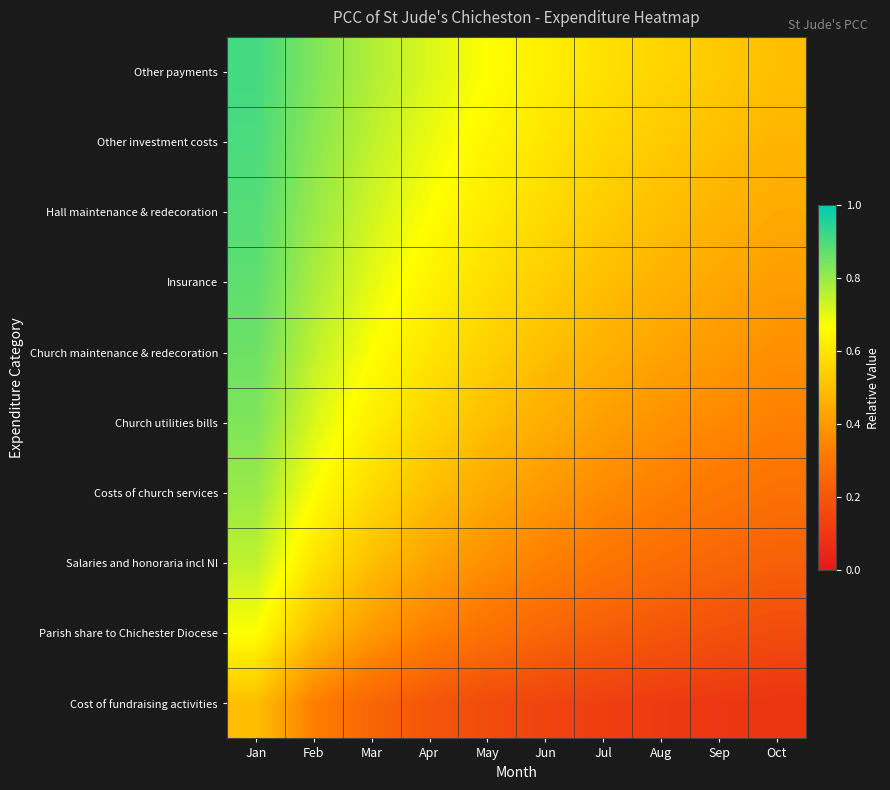

At which category does the chart reach its minimum across all series?

Oct